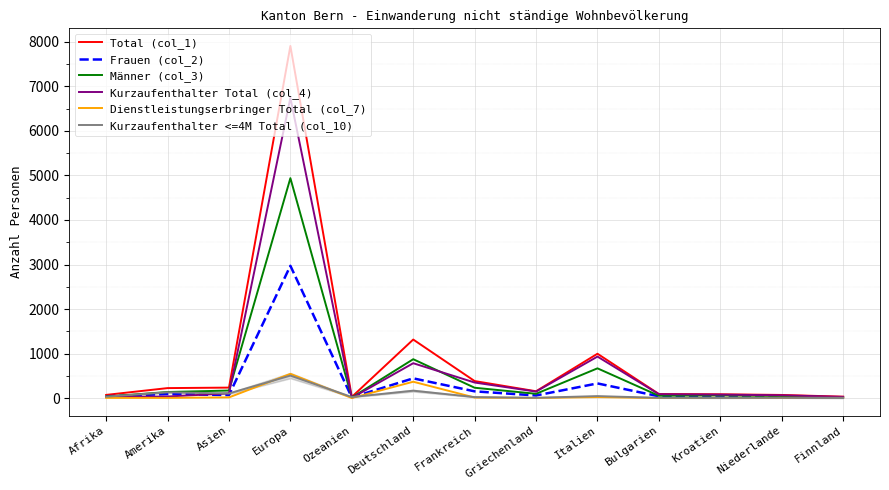

Which series has the largest range (max minus min)?

Total (col_1)